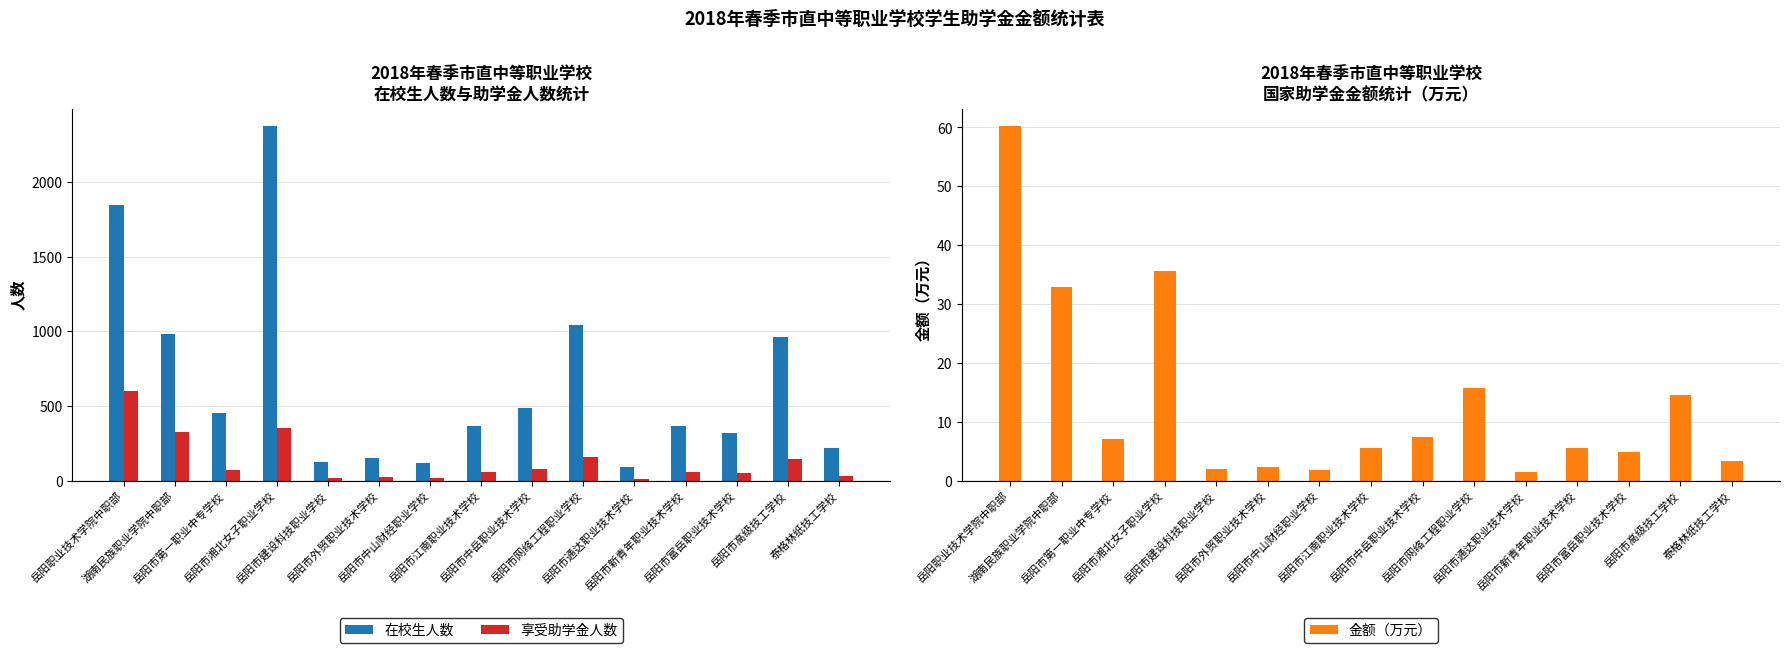

Reading right to left, extract all data points from this chart.

在校生人数: 泰格林纸技工学校=218.0	岳阳市高级技工学校=964.0	岳阳市富岳职业技术学校=322.0	岳阳市新青年职业技术学校=363.0	岳阳市通达职业技术学校=93.0	岳阳市网络工程职业学校=1043.0	岳阳市中岳职业技术学校=486.0	岳阳市江南职业技术学校=366.0	岳阳市中山财经职业学校=119.0	岳阳市外贸职业技术学校=152.0	岳阳市建设科技职业学校=128.0	岳阳市湘北女子职业学校=2373.0	岳阳市第一职业中专学校=456.0	湖南民族职业学院中职部=981.0	岳阳职业技术学院中职部=1846.0
享受助学金人数: 泰格林纸技工学校=33.0	岳阳市高级技工学校=145.0	岳阳市富岳职业技术学校=49.0	岳阳市新青年职业技术学校=55.0	岳阳市通达职业技术学校=14.0	岳阳市网络工程职业学校=157.0	岳阳市中岳职业技术学校=75.0	岳阳市江南职业技术学校=55.0	岳阳市中山财经职业学校=18.0	岳阳市外贸职业技术学校=23.0	岳阳市建设科技职业学校=20.0	岳阳市湘北女子职业学校=356.0	岳阳市第一职业中专学校=70.0	湖南民族职业学院中职部=329.0	岳阳职业技术学院中职部=602.0
金额（万元）: 泰格林纸技工学校=3.3	岳阳市高级技工学校=14.5	岳阳市富岳职业技术学校=4.9	岳阳市新青年职业技术学校=5.5	岳阳市通达职业技术学校=1.4	岳阳市网络工程职业学校=15.7	岳阳市中岳职业技术学校=7.5	岳阳市江南职业技术学校=5.5	岳阳市中山财经职业学校=1.8	岳阳市外贸职业技术学校=2.3	岳阳市建设科技职业学校=2.0	岳阳市湘北女子职业学校=35.6	岳阳市第一职业中专学校=7.0	湖南民族职业学院中职部=32.9	岳阳职业技术学院中职部=60.2